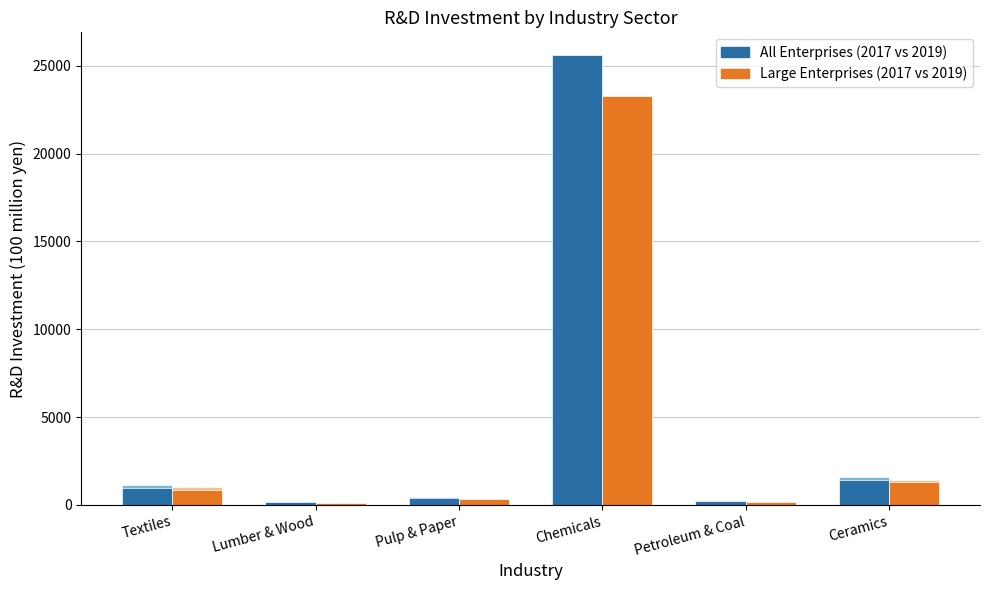

Rank the series by their maximum value, from highest to lowest.

All Enterprises, Large Enterprises